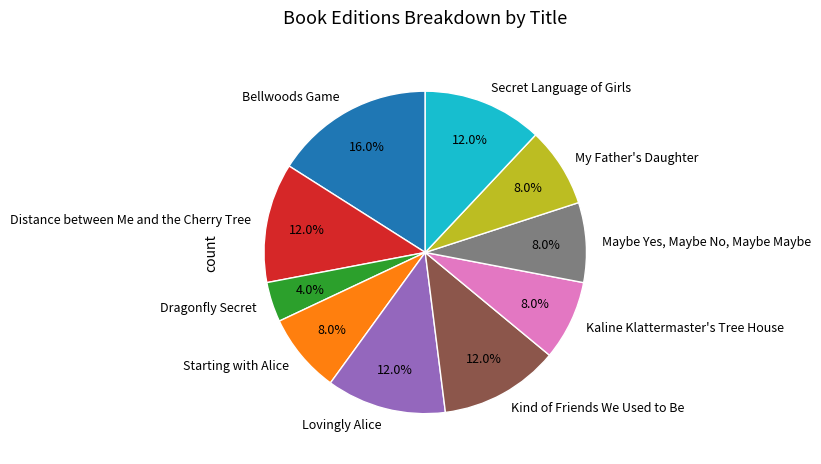

To the nearest percent, what is the average slice percentage?

10%